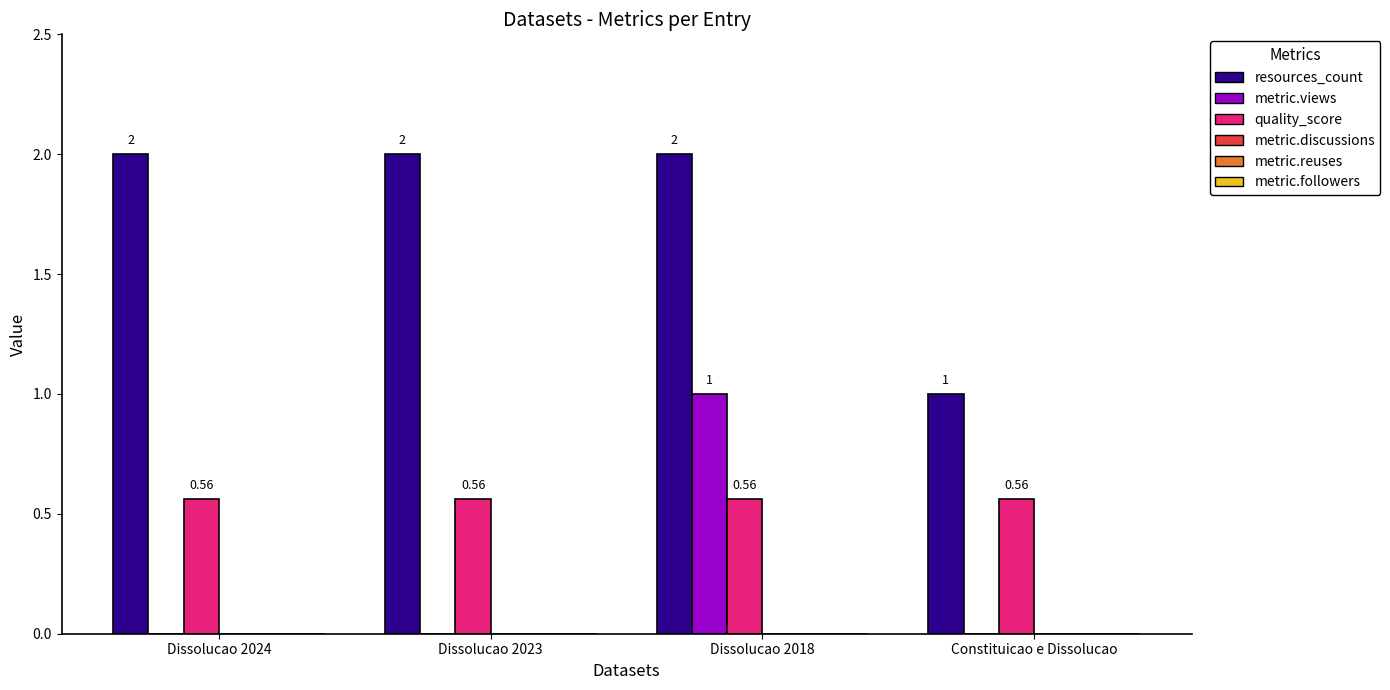

Between Dissolucao 2024 and Dissolucao 2018, which series saw the biggest shift?

metric.views